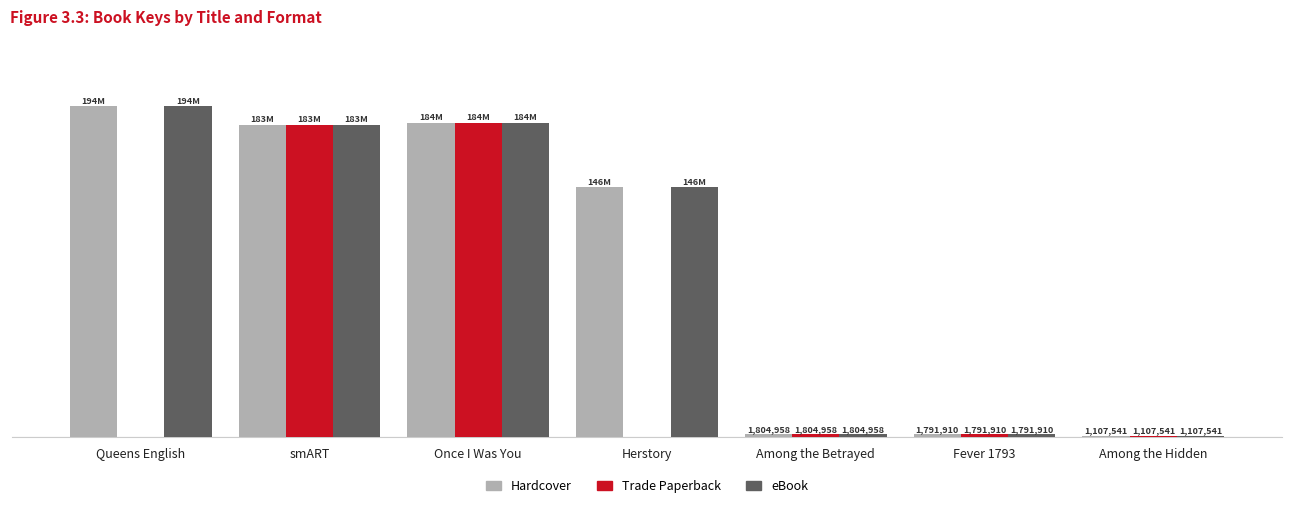

What is the label of the 4th bar from the left?

Herstory